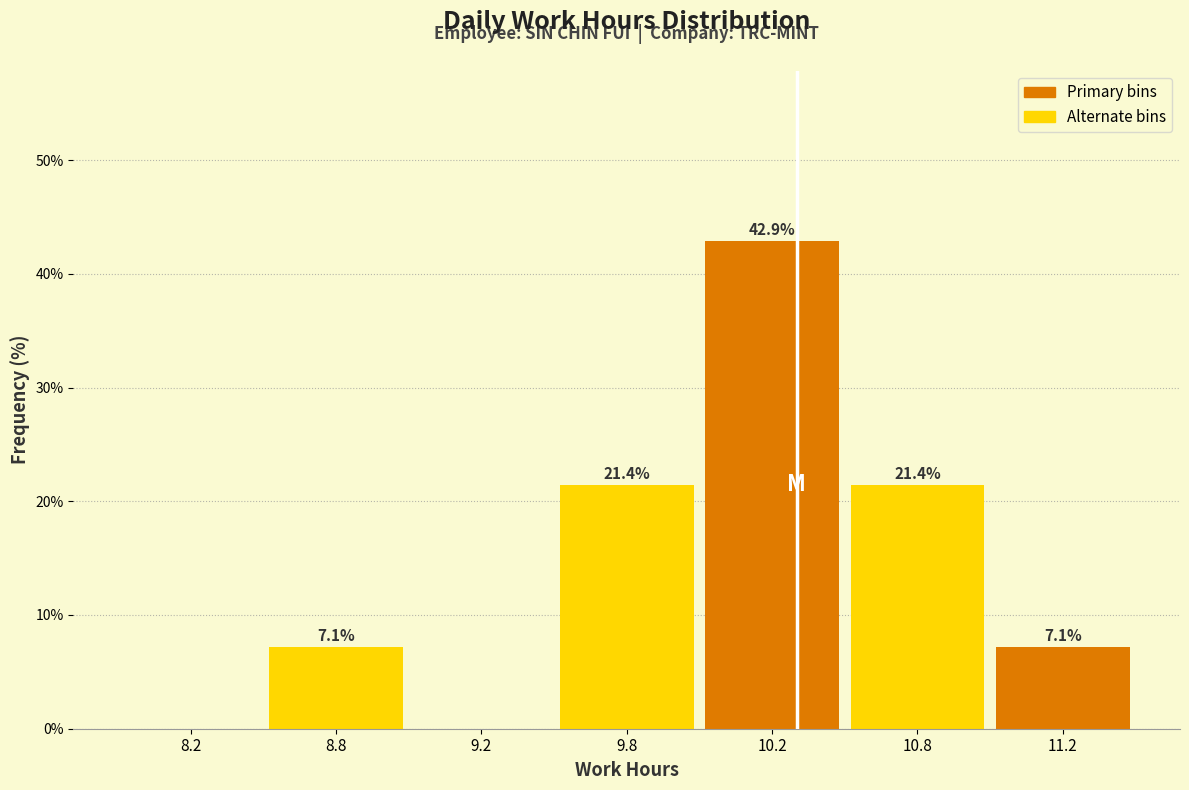

Reading left to right, what are all the values shown in this chart?

8.2=0.0	8.8=7.1	9.2=0.0	9.8=21.4	10.2=42.9	10.8=21.4	11.2=7.1